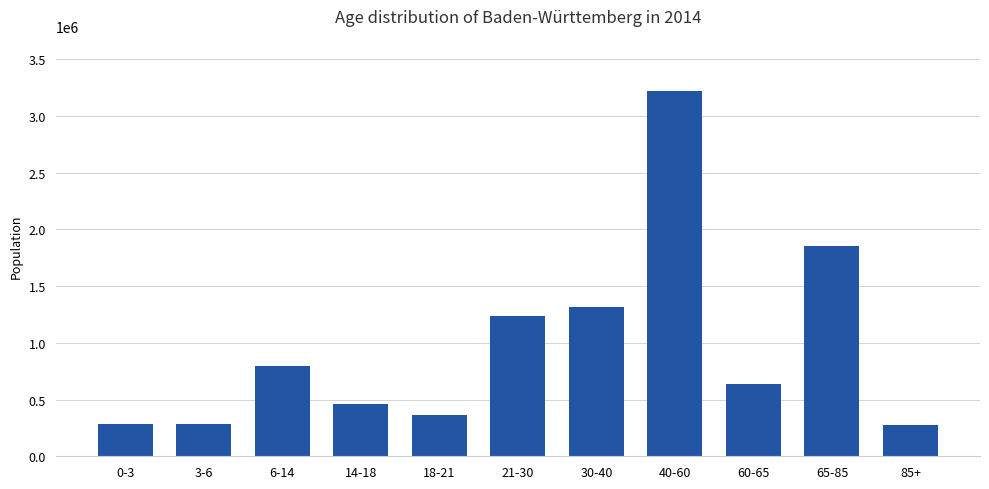

At which category does the chart reach its peak across all series?

40-60